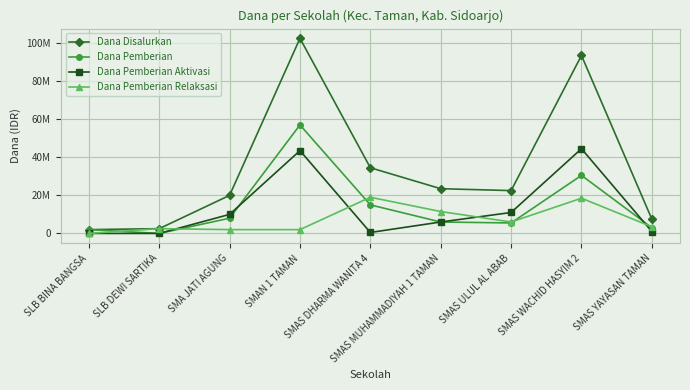

What are all the series names shown in the legend?

Dana Disalurkan, Dana Pemberian, Dana Pemberian Aktivasi, Dana Pemberian Relaksasi